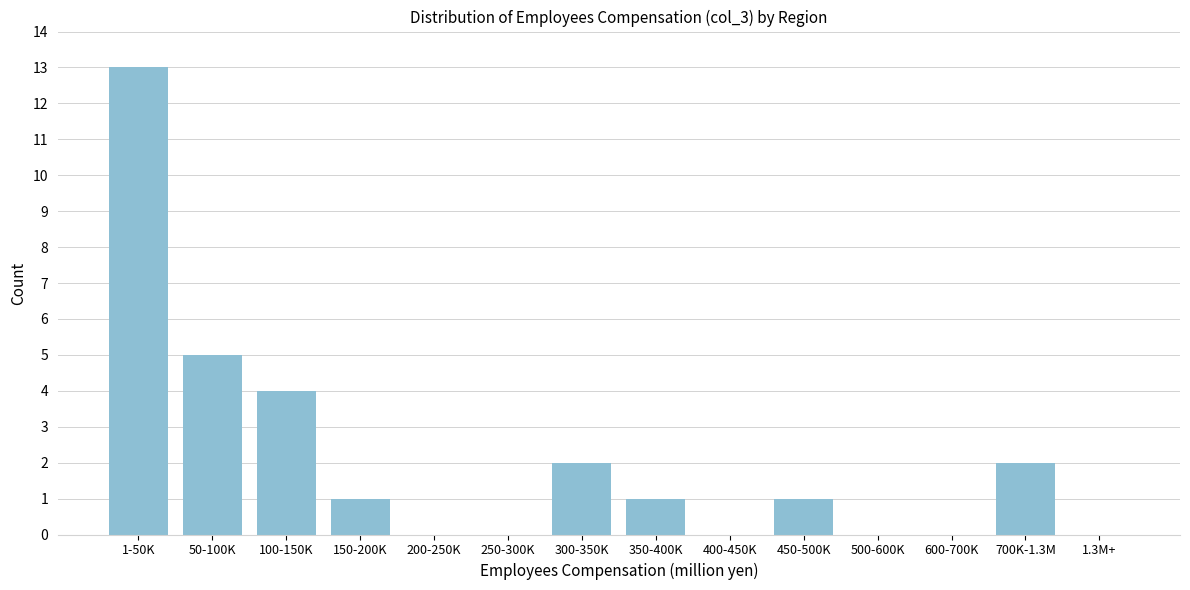

Reading left to right, transcribe all the data shown in this chart.

1-50K=13	50-100K=5	100-150K=4	150-200K=1	200-250K=0	250-300K=0	300-350K=2	350-400K=1	400-450K=0	450-500K=1	500-600K=0	600-700K=0	700K-1.3M=2	1.3M+=0